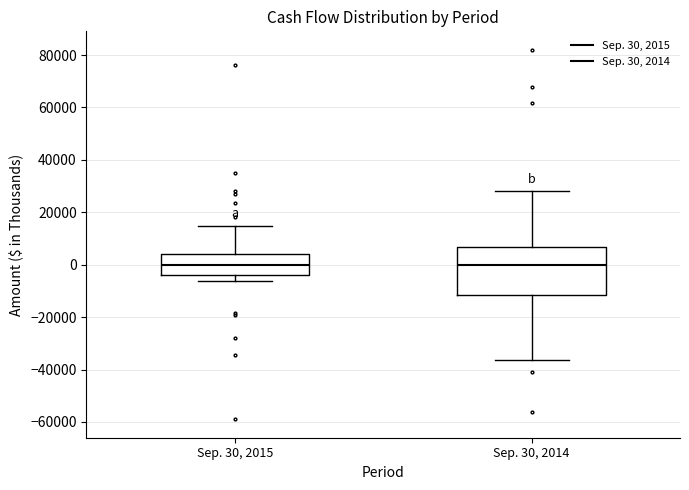

Reading left to right, transcribe this box plot: for each box, give where its median line is, the range the box spans, and where its two whiskers end, as read against the y-axis. The values are not printed on the chart, so give them approximately, as read against the axis.

Sep. 30, 2015: median 0, box -4000 to 4000, whiskers -6000 to 14000
Sep. 30, 2014: median 0, box -12000 to 6000, whiskers -36000 to 28000